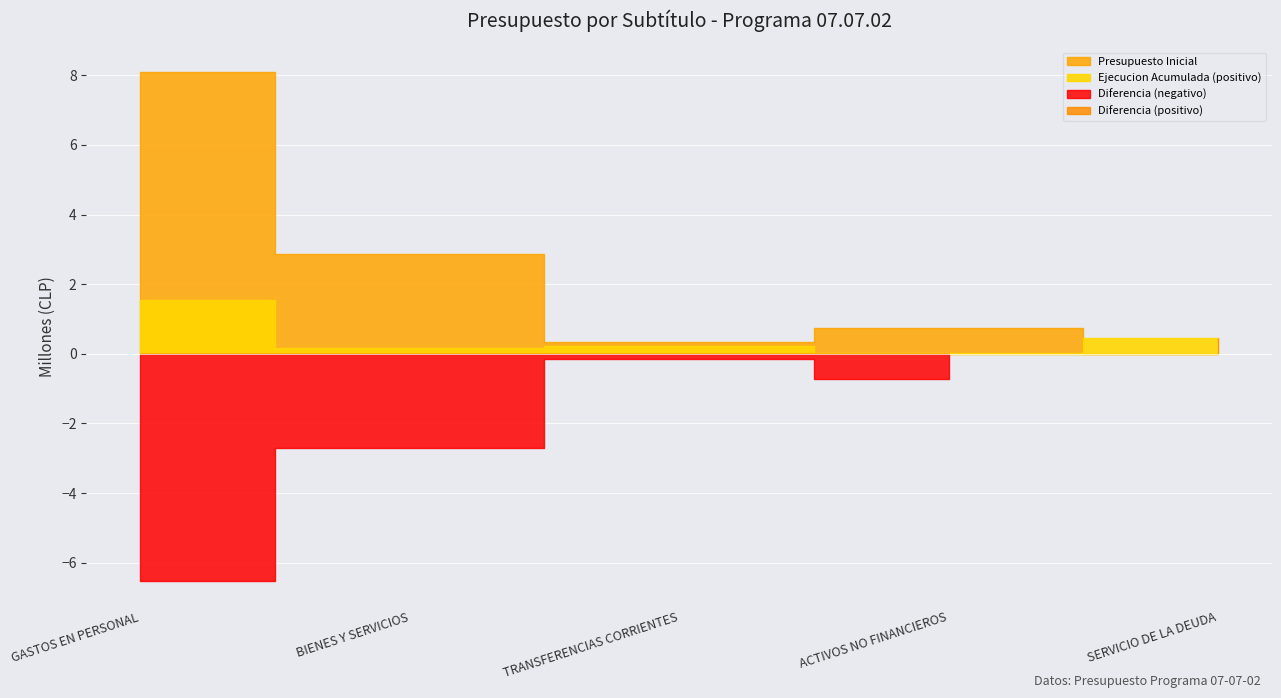

Where is Presupuesto Inicial nearest to the value 4041682?

BIENES Y SERVICIOS